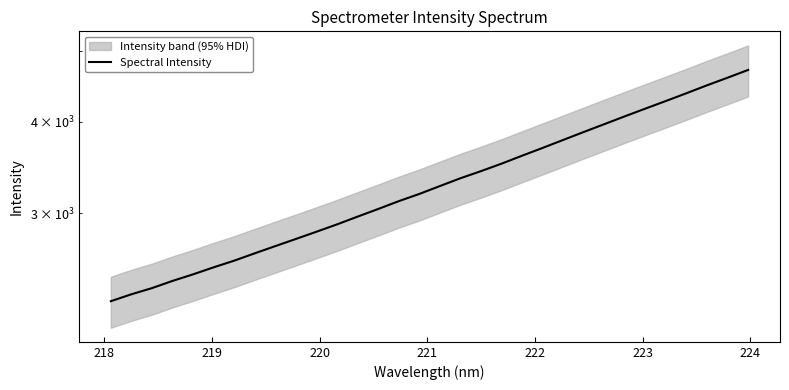

Is it true that the value at 29 is 1146.9?

False